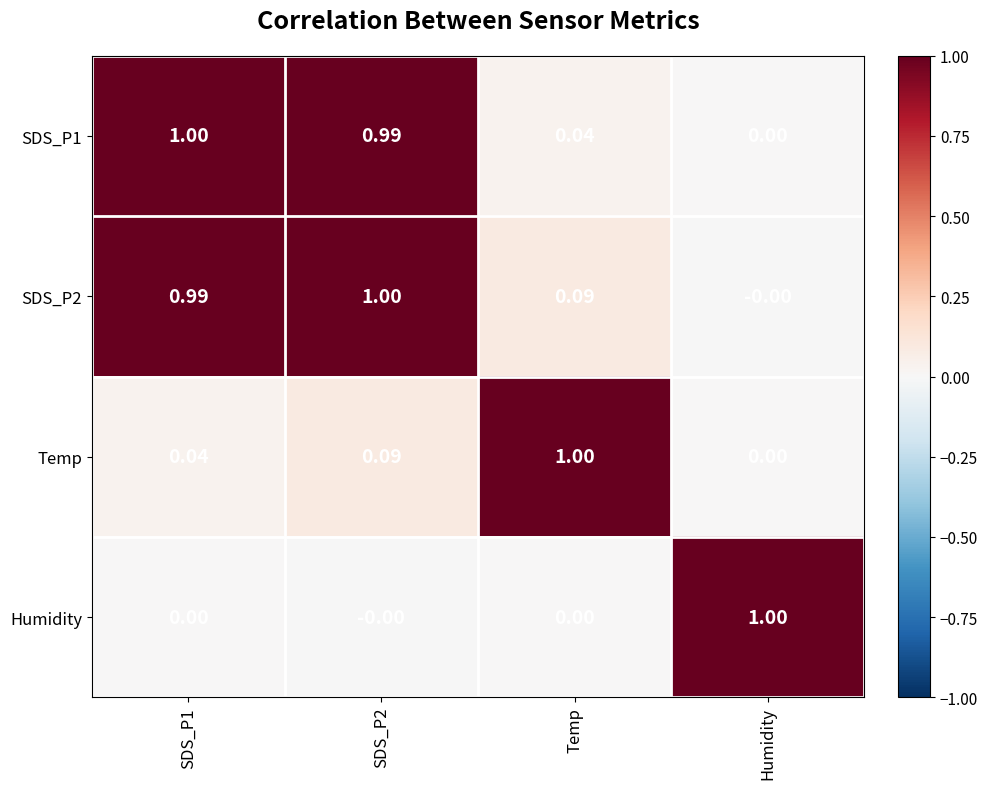

Is the value of SDS_P2 at SDS_P1 greater than the value of Temp at Temp?

No